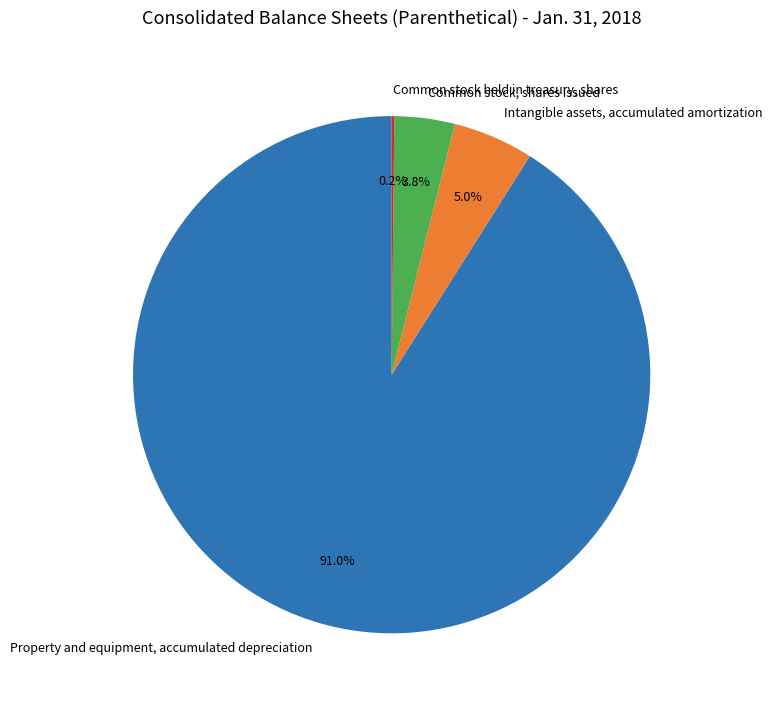

How much of the chart is everything except Intangible assets, accumulated amortization?

95.0%